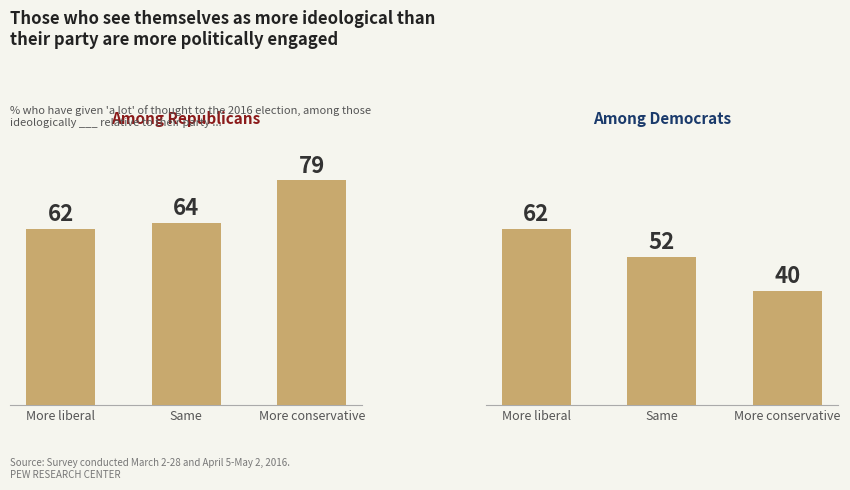

Does the chart contain stacked bars?

No